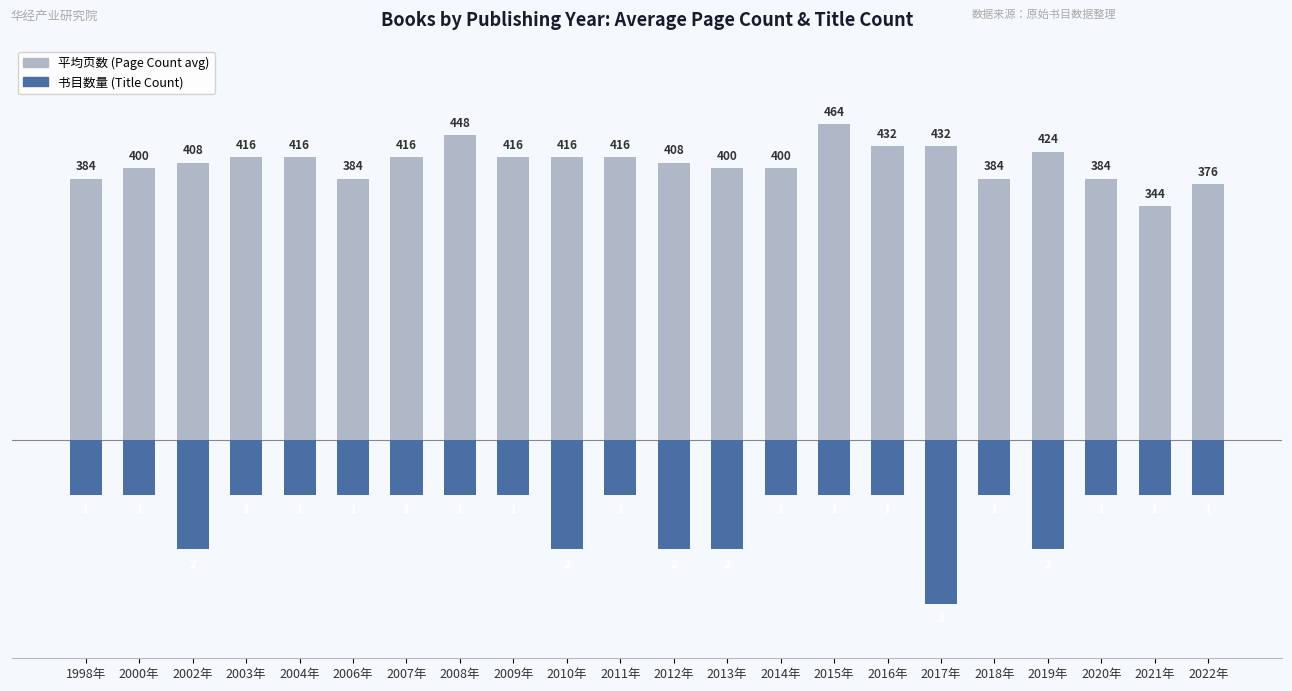

The Page Count (avg) series shows 416 at 2011年. True or false?

True